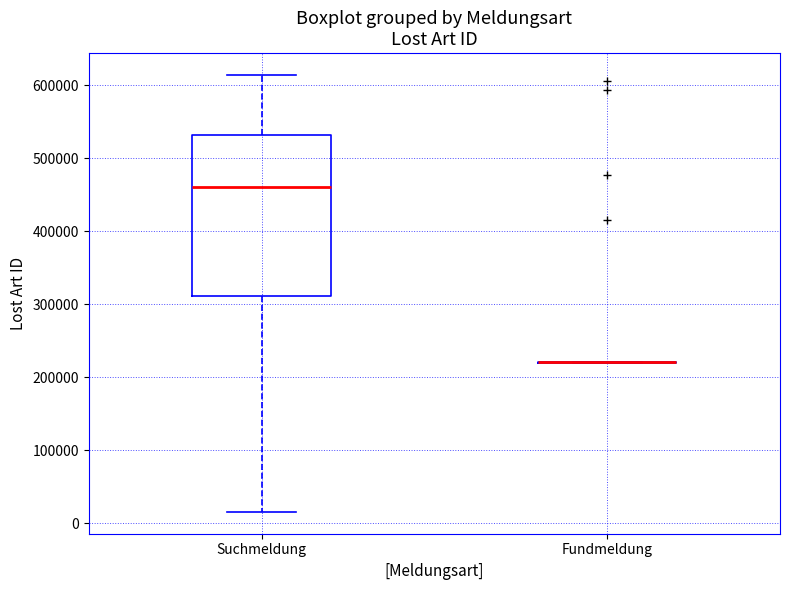

Where is the upper edge of the box for Suchmeldung on the y-axis? The values are not printed on the chart, so give them approximately, as read against the axis.

530000